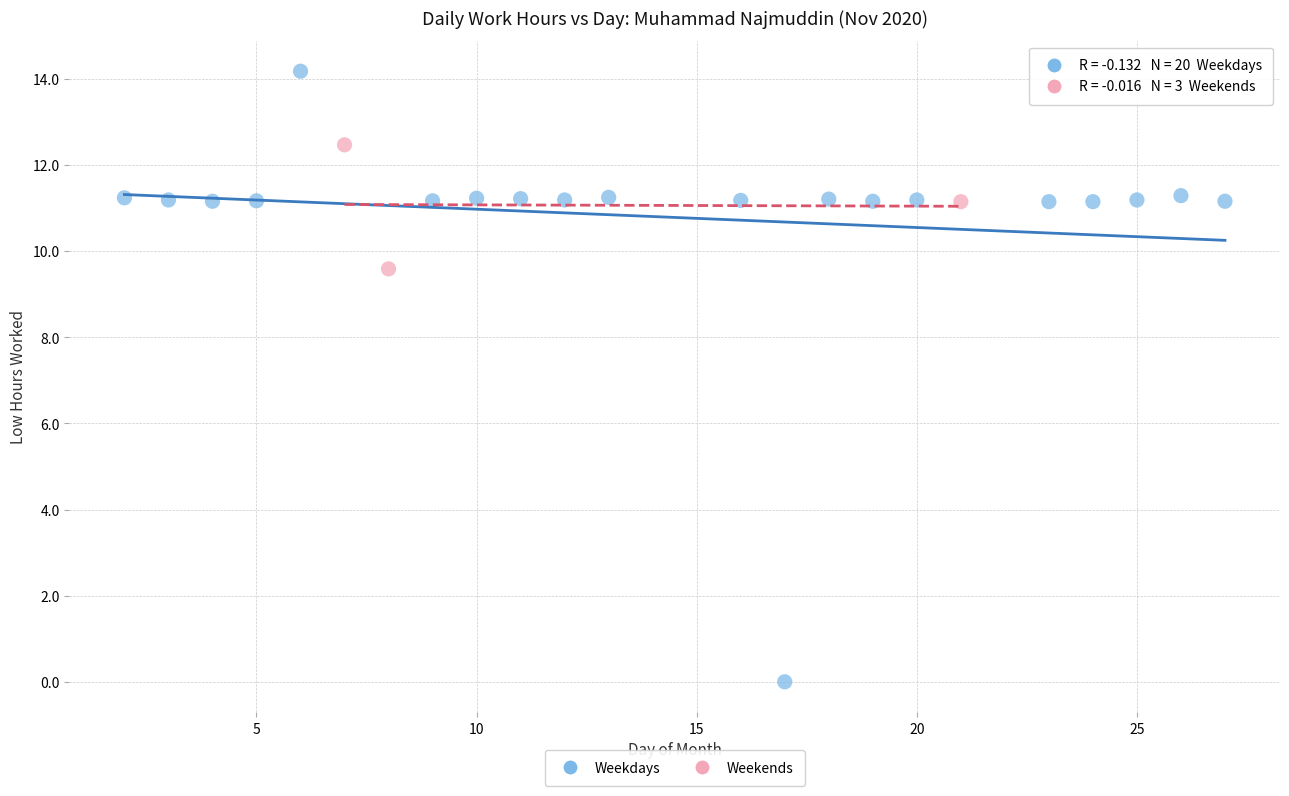

Which series contains the lowest Y value?

Weekdays